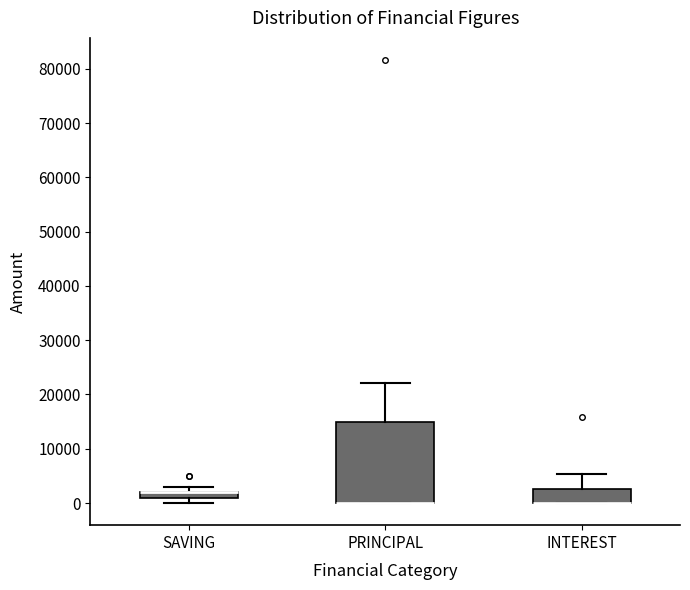

Comparing the boxes themselves (not the whiskers), which one is the tallest?

PRINCIPAL